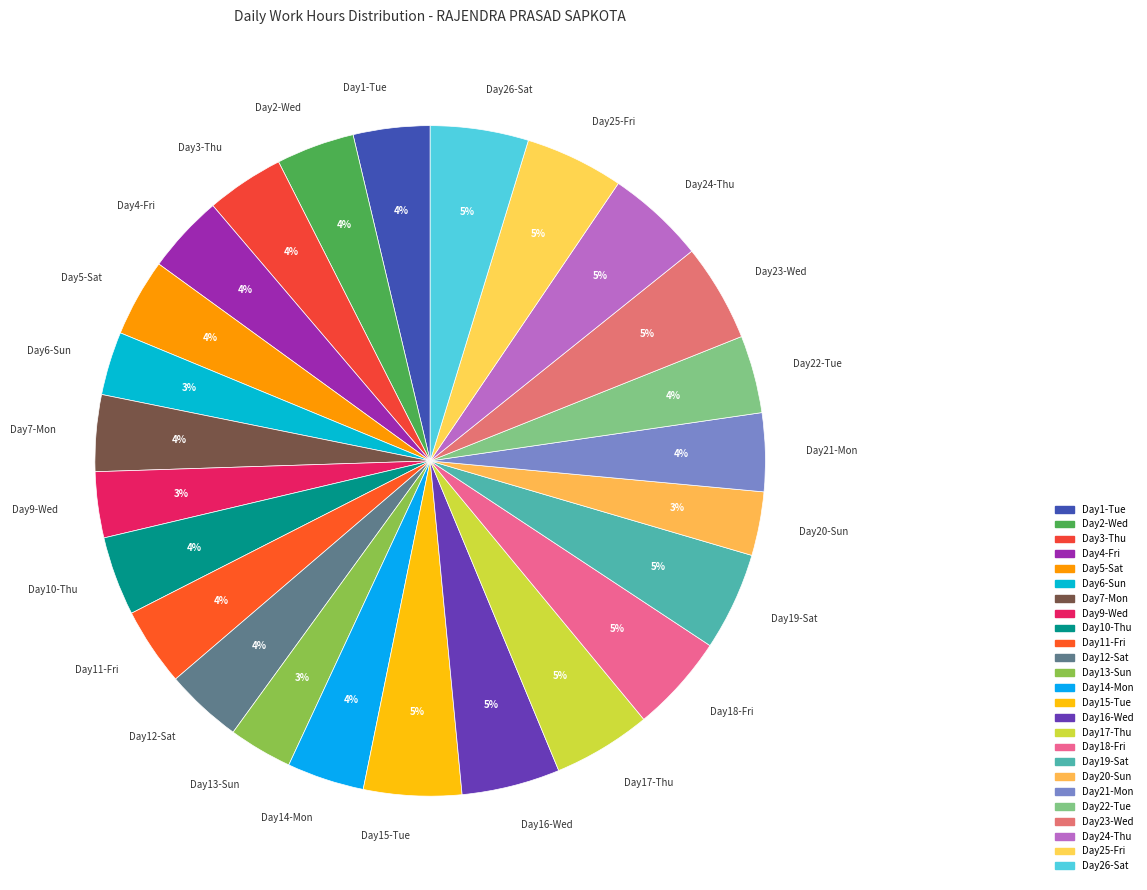

To the nearest percent, what portion does Day20-Sun represent?

3%